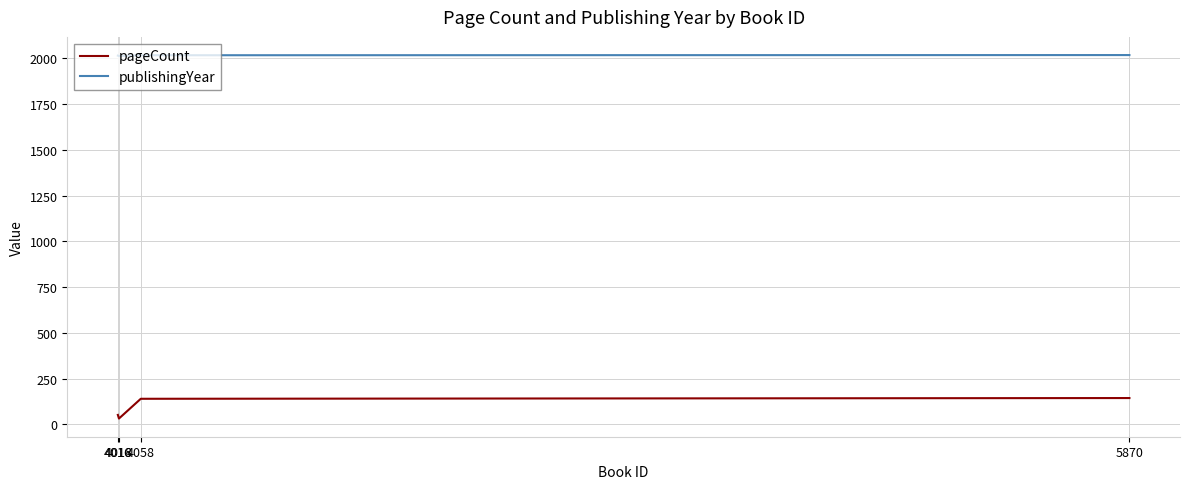

Count the publishingYear values in the range 2015 to 2018.

3